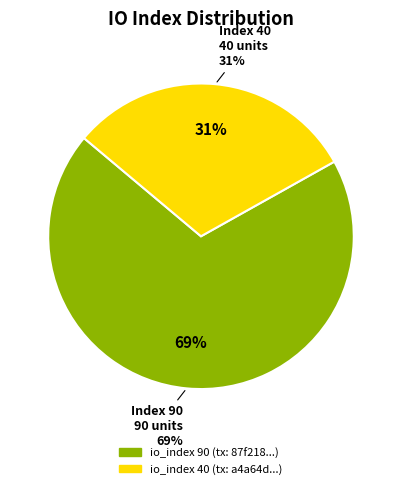

Rank the categories by value from highest to lowest.

io_index_90, io_index_40